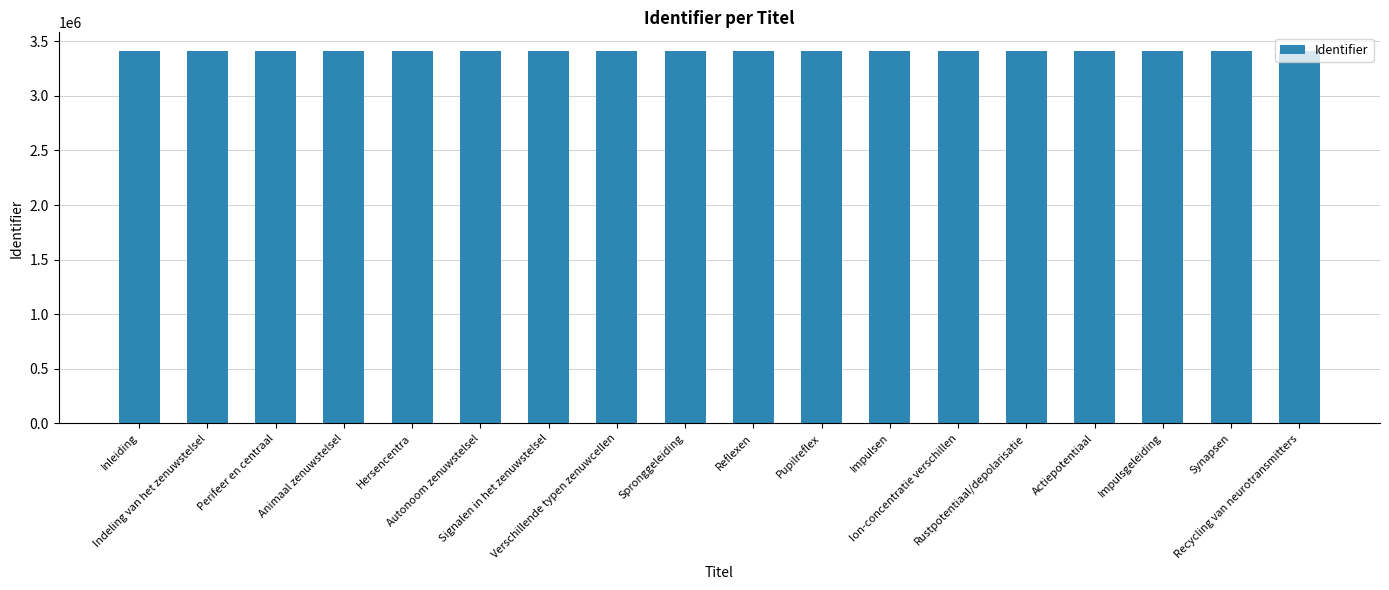

What is the maximum value shown in the chart?

3411021